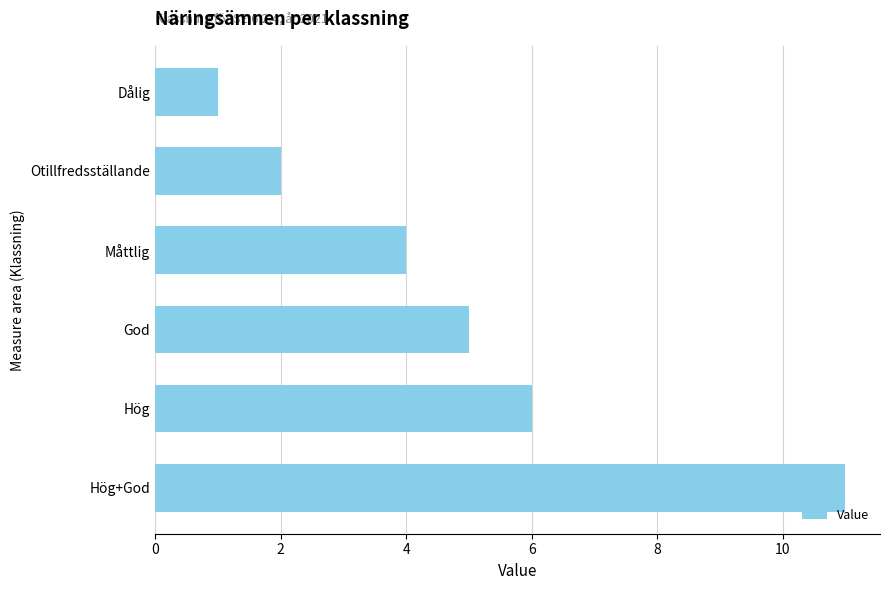

What is the minimum value shown in the chart?

1